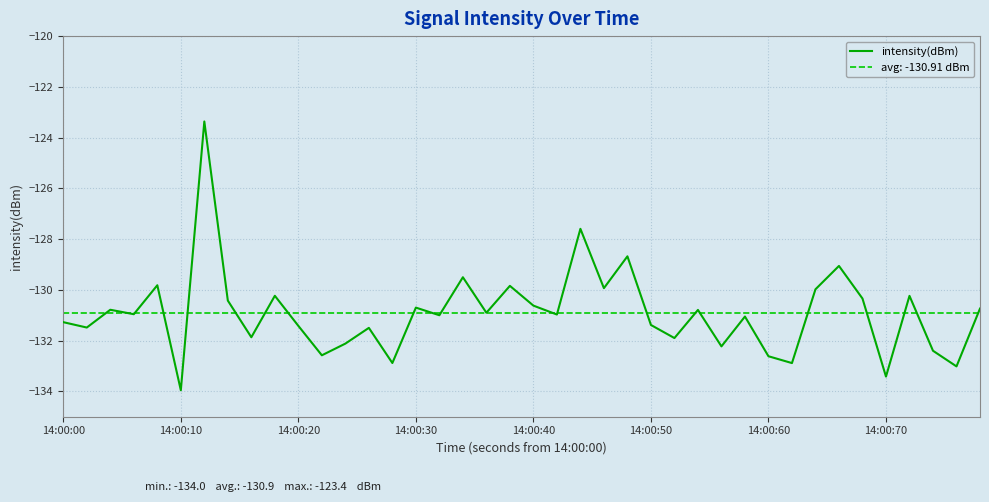

At which label does intensity(dBm) reach its minimum?

14:00:10